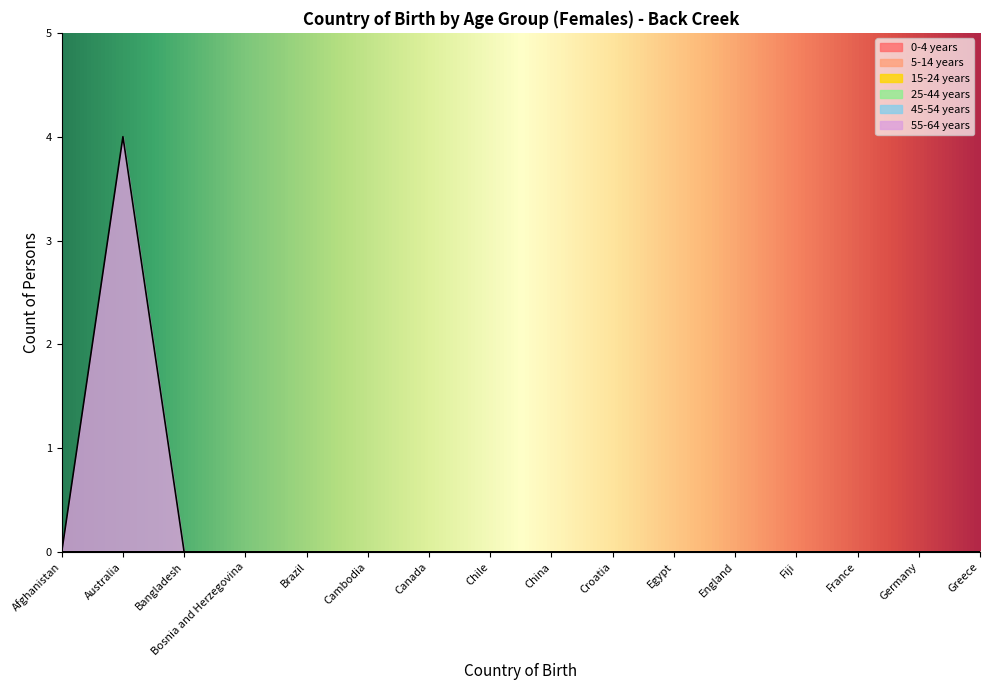

Reading right to left, extract all data points from this chart.

0-4 years: 0	0	0	0	0	0	0	0	0	0	0	0	0	0	0	0
5-14 years: 0	0	0	0	0	0	0	0	0	0	0	0	0	0	0	0
15-24 years: 0	0	0	0	0	0	0	0	0	0	0	0	0	0	0	0
25-44 years: 0	0	0	0	0	0	0	0	0	0	0	0	0	0	0	0
45-54 years: 0	0	0	0	0	0	0	0	0	0	0	0	0	0	0	0
55-64 years: 0	0	0	0	0	0	0	0	0	0	0	0	0	0	4	0